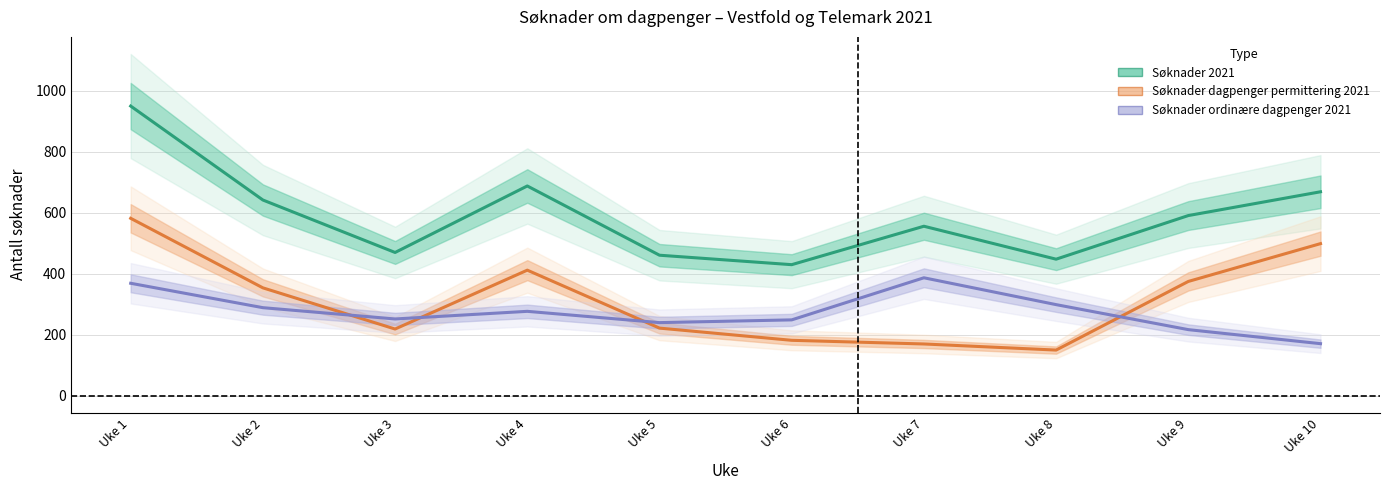

What is the difference between the maximum and second lowest values in the Søknader dagpenger permittering 2021 series?

412